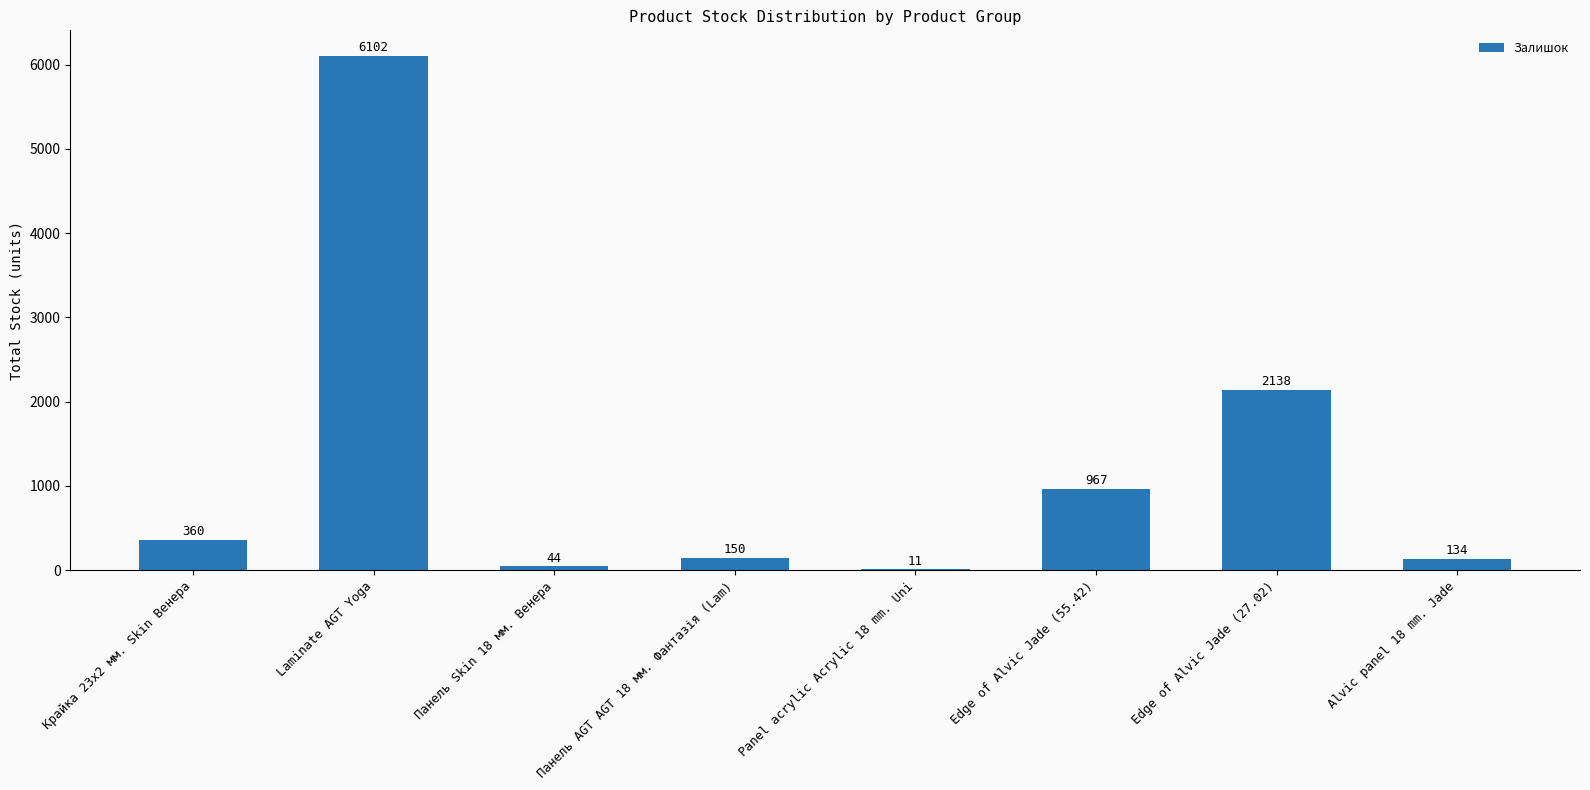

What is the greatest value displayed?

6102